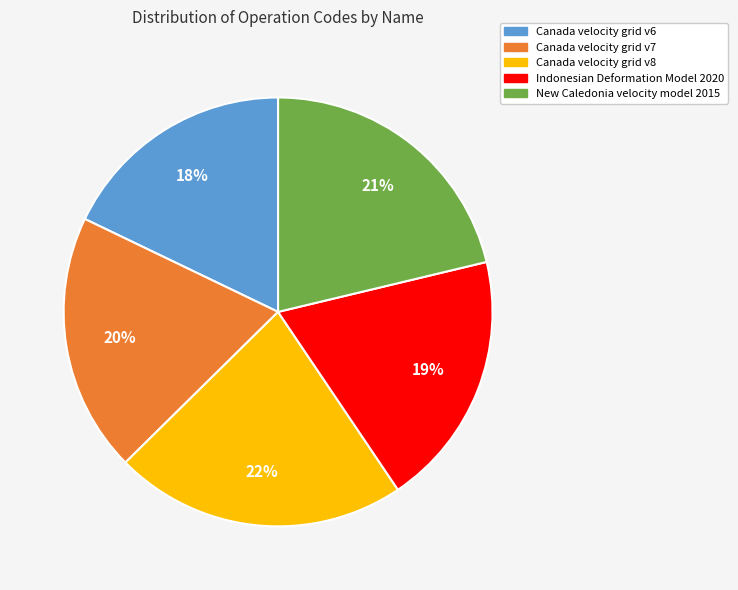

Count the number of slices in the pie.

5